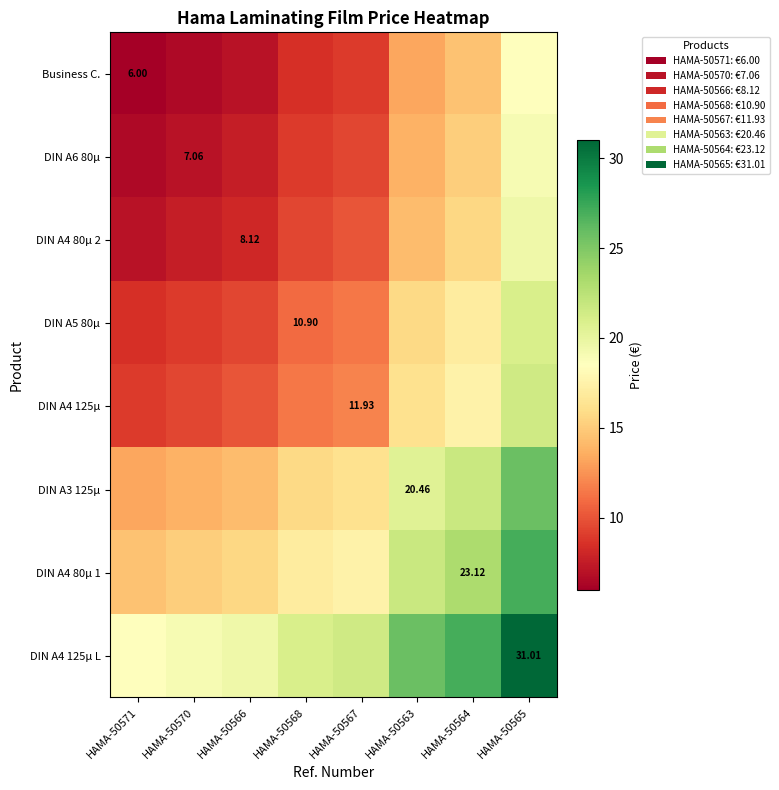

How many series are shown in this chart?

8